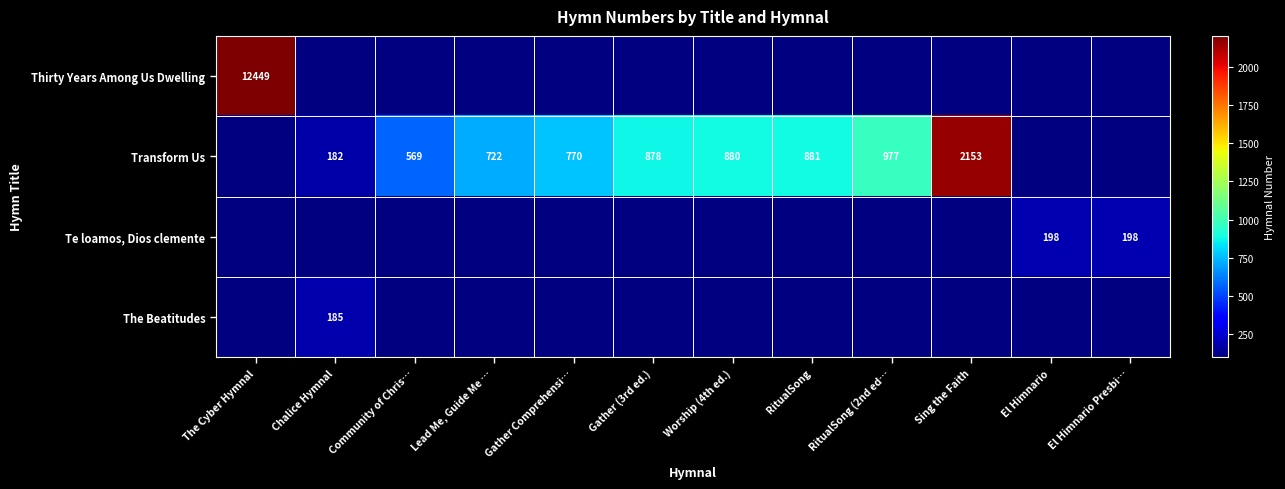

The value of Transform Us at Gather (3rd ed.) is 1417. True or false?

False